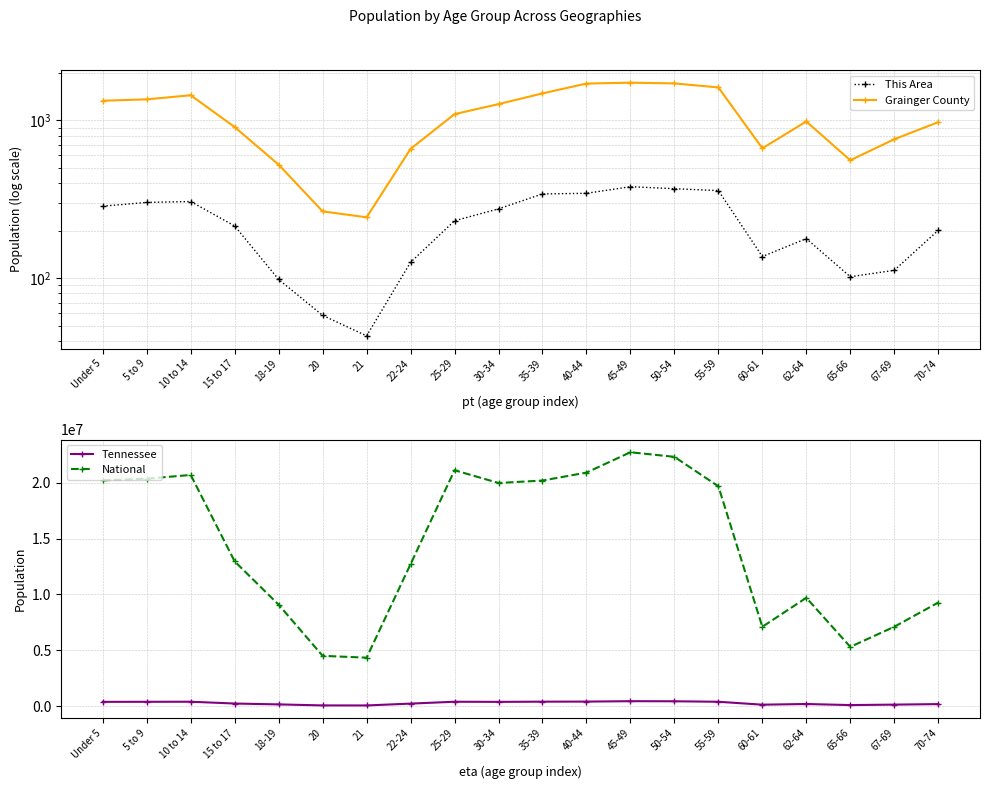

Is it true that National equals 12712576 at 22-24?

True